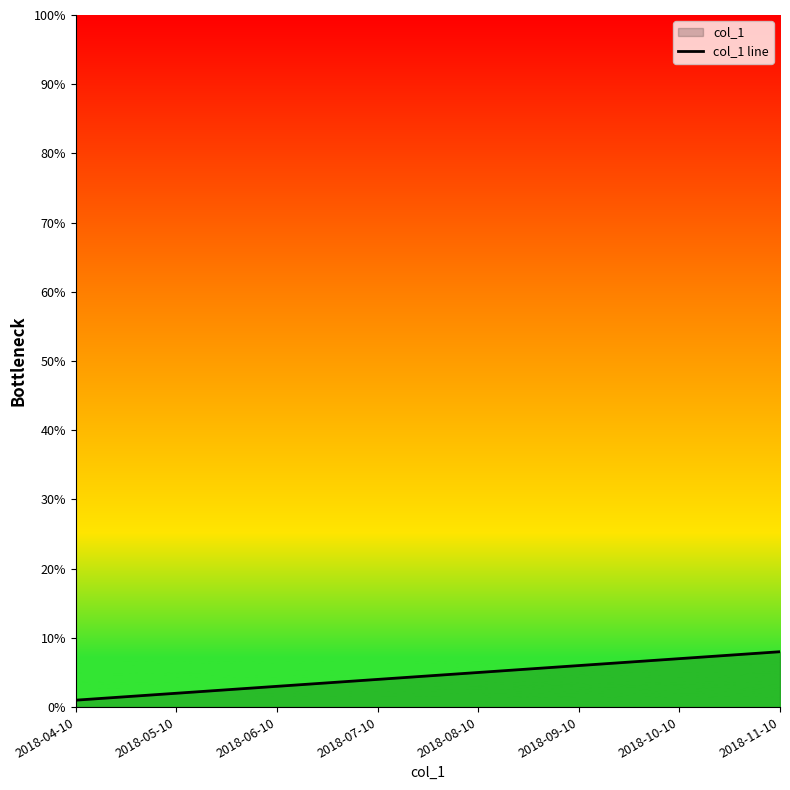

The chart shows a value of 4 at 2018-07-10. True or false?

True